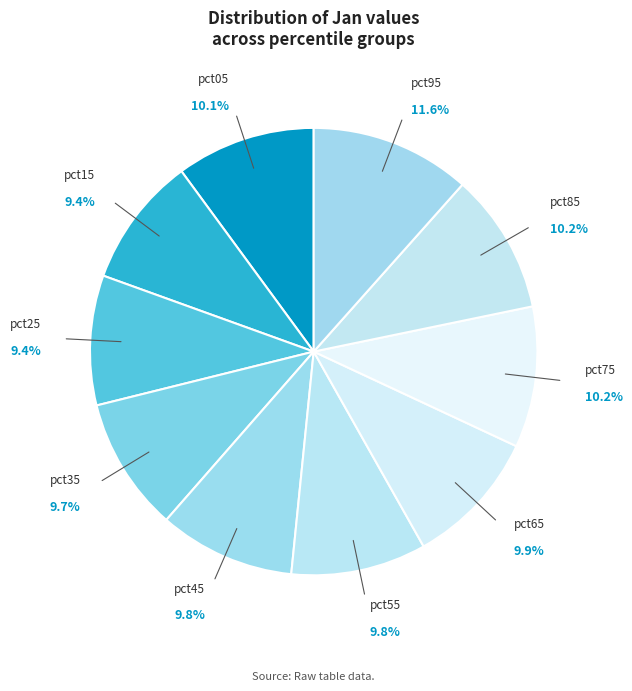

Is it true that pct45 is 1% of the pie?

False